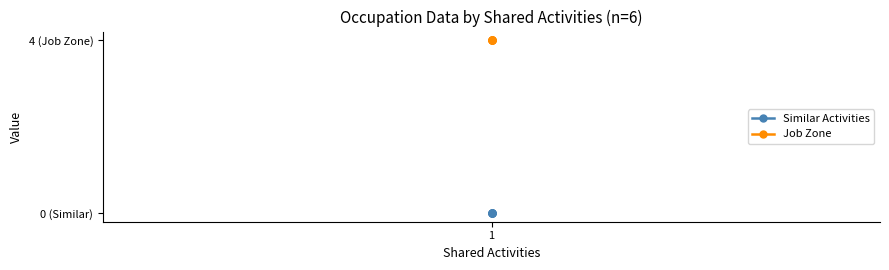

Does the chart have visible grid lines?

No